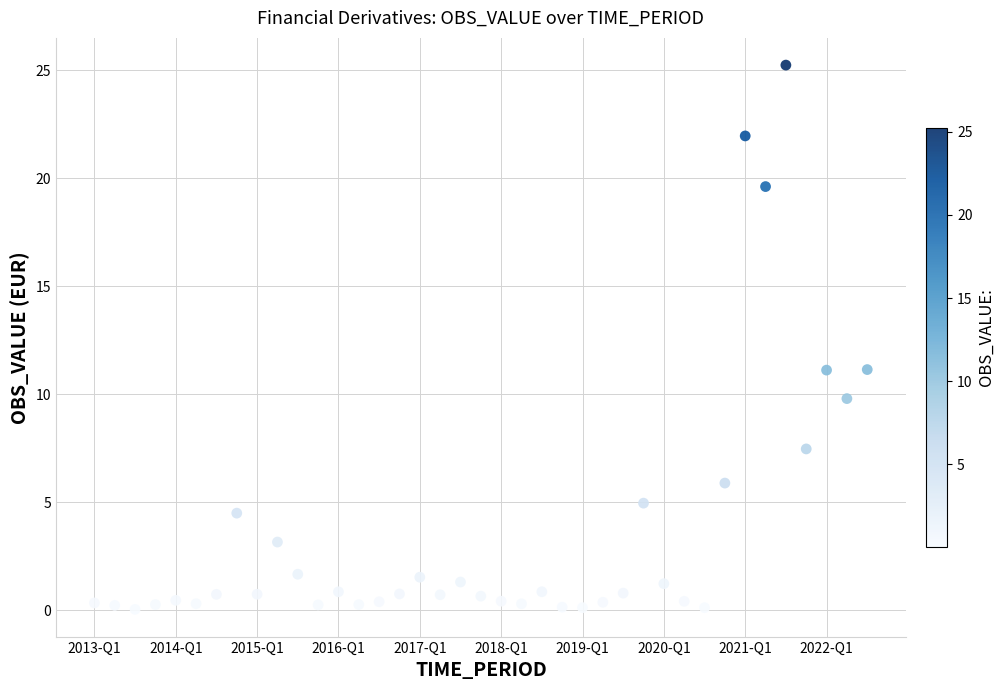

What is the range of Y values (max minus min)?

25.2